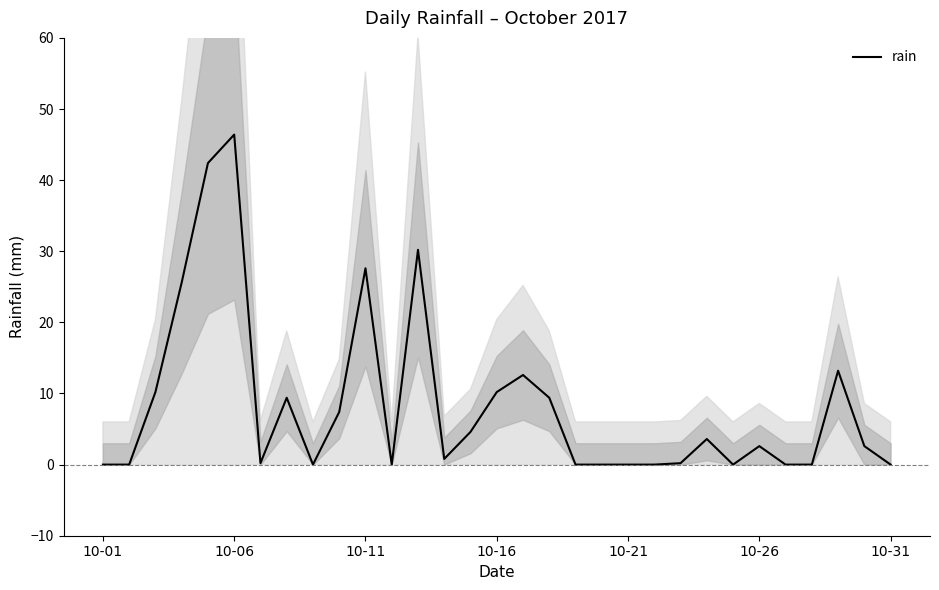

Which category has the highest value in the rain series?

10-06